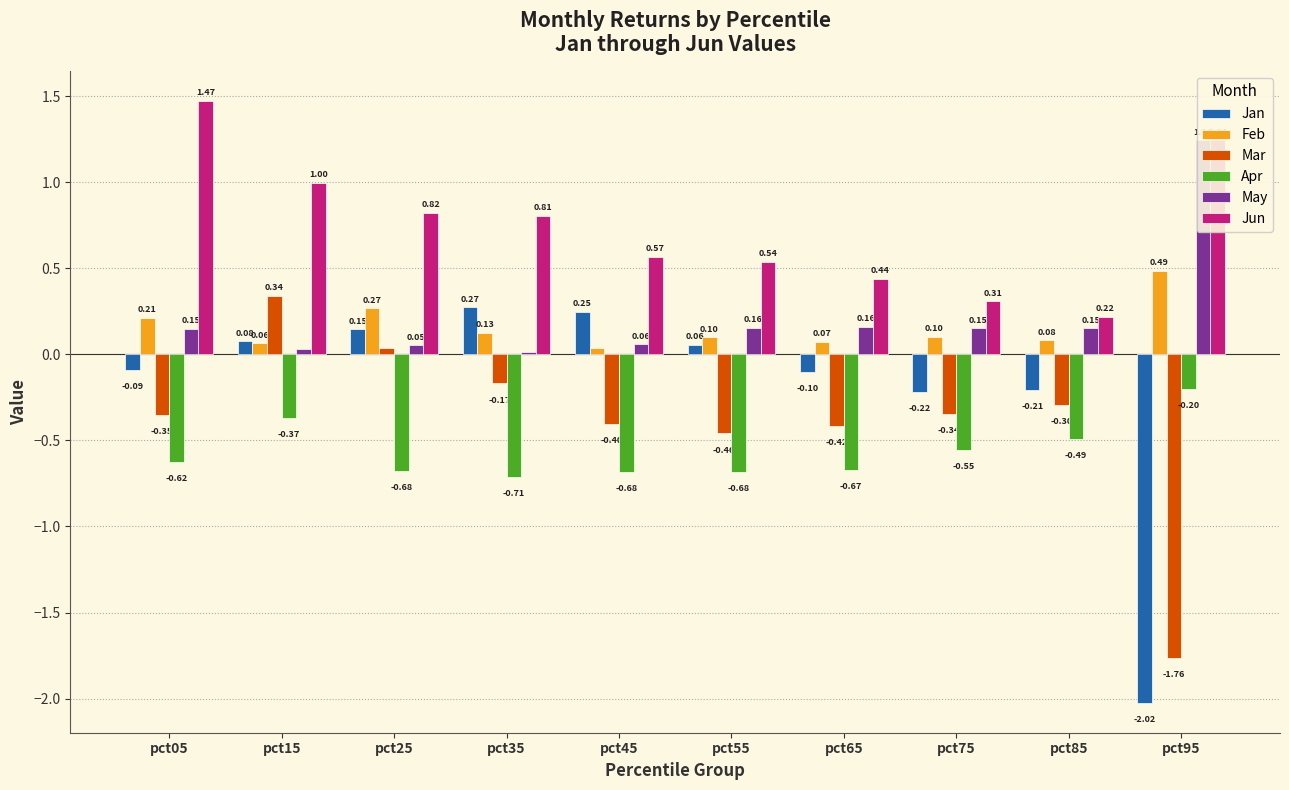

What is the total value across all series at pct55?

-0.3